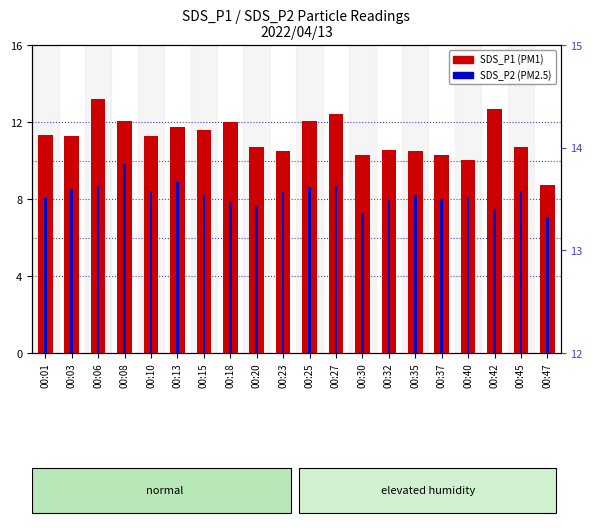

Reading right to left, list all the values displayed in this chart.

SDS_P1: 00:47=8.8	00:45=10.7	00:42=12.7	00:40=10.1	00:37=10.3	00:35=10.5	00:32=10.6	00:30=10.3	00:27=12.4	00:25=12.1	00:23=10.5	00:20=10.7	00:18=12.0	00:15=11.6	00:13=11.7	00:10=11.3	00:08=12.1	00:06=13.2	00:03=11.3	00:01=11.3
SDS_P2: 00:47=7.1	00:45=8.4	00:42=7.5	00:40=8.1	00:37=8.0	00:35=8.2	00:32=7.9	00:30=7.3	00:27=8.7	00:25=8.6	00:23=8.4	00:20=7.6	00:18=7.8	00:15=8.2	00:13=8.9	00:10=8.4	00:08=9.8	00:06=8.7	00:03=8.5	00:01=8.1